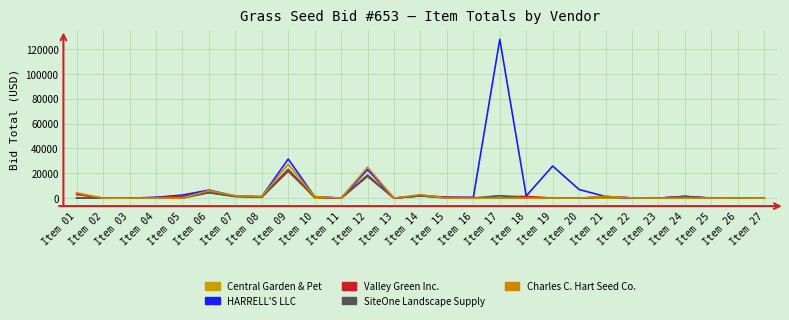

What is the difference between the maximum and minimum values in the Charles C. Hart Seed Co. series?

27300.0